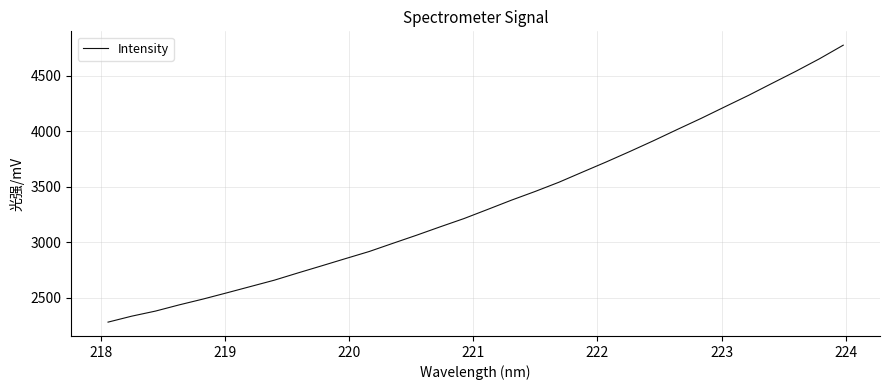

How many lines are shown in the chart?

1